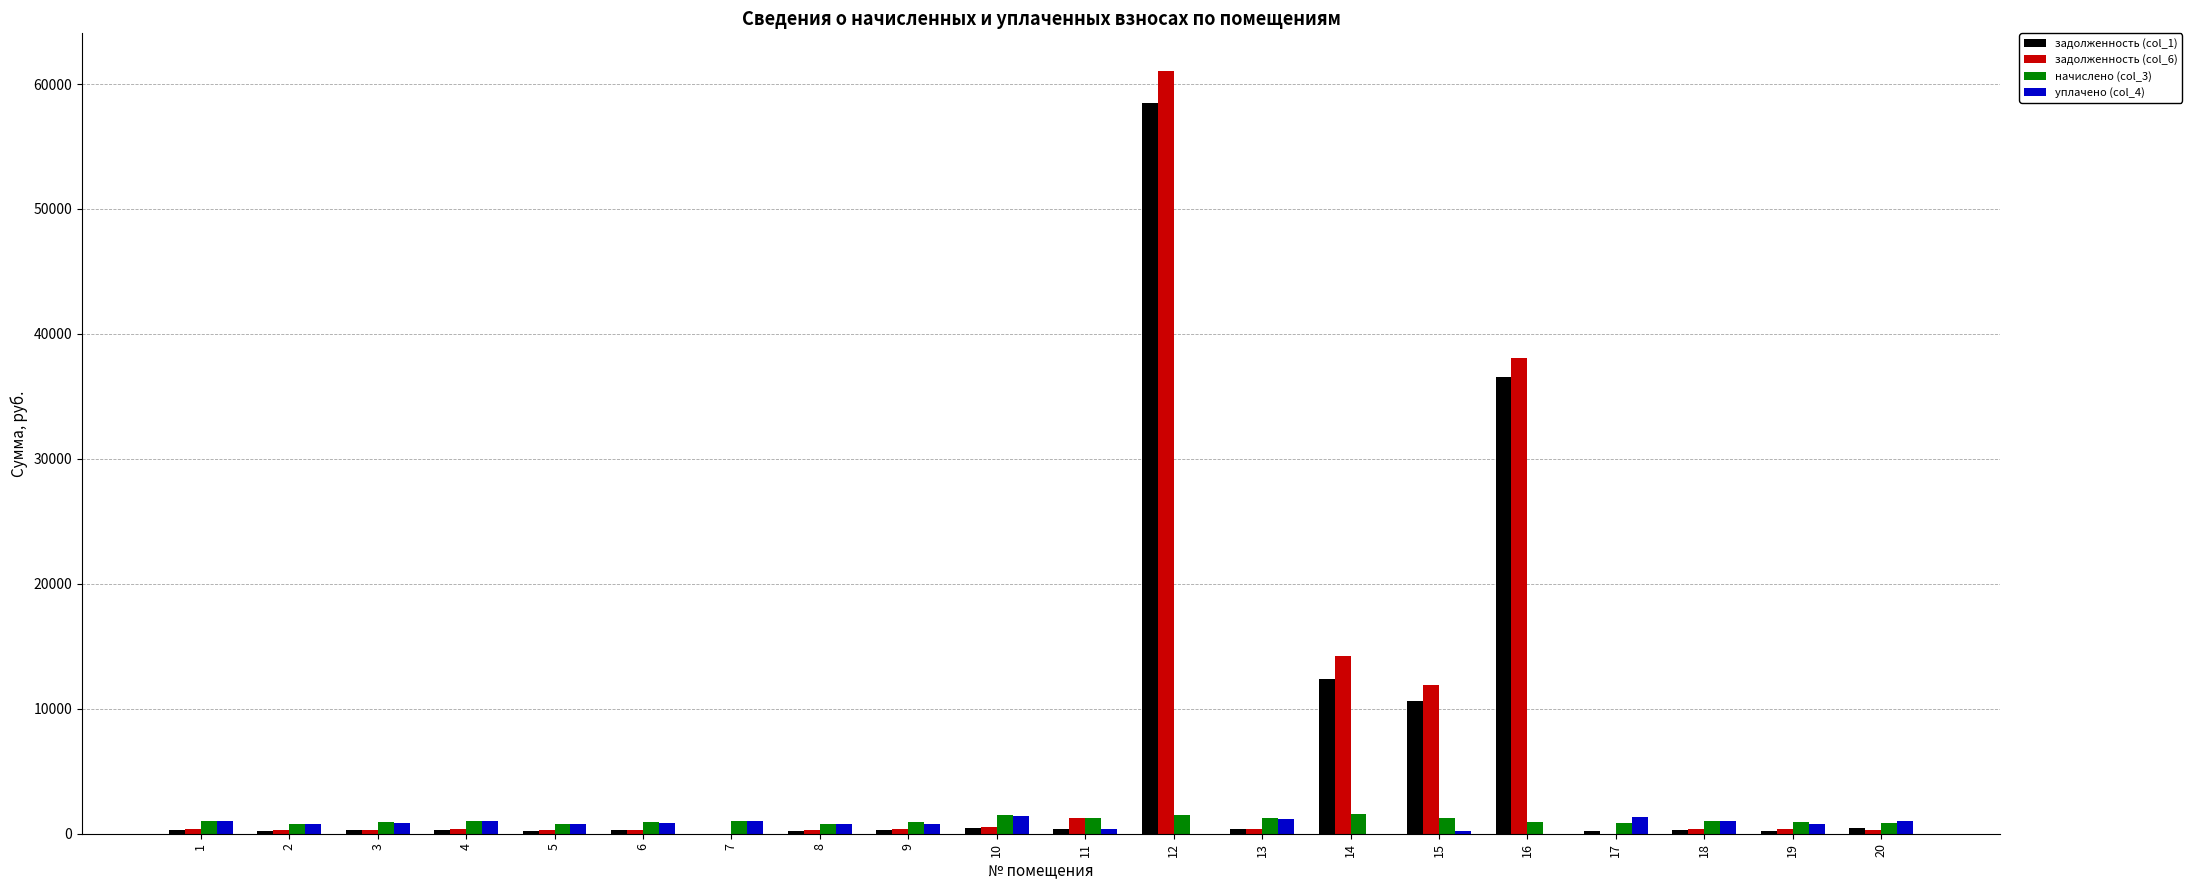

What is the greatest value displayed?

61006.9